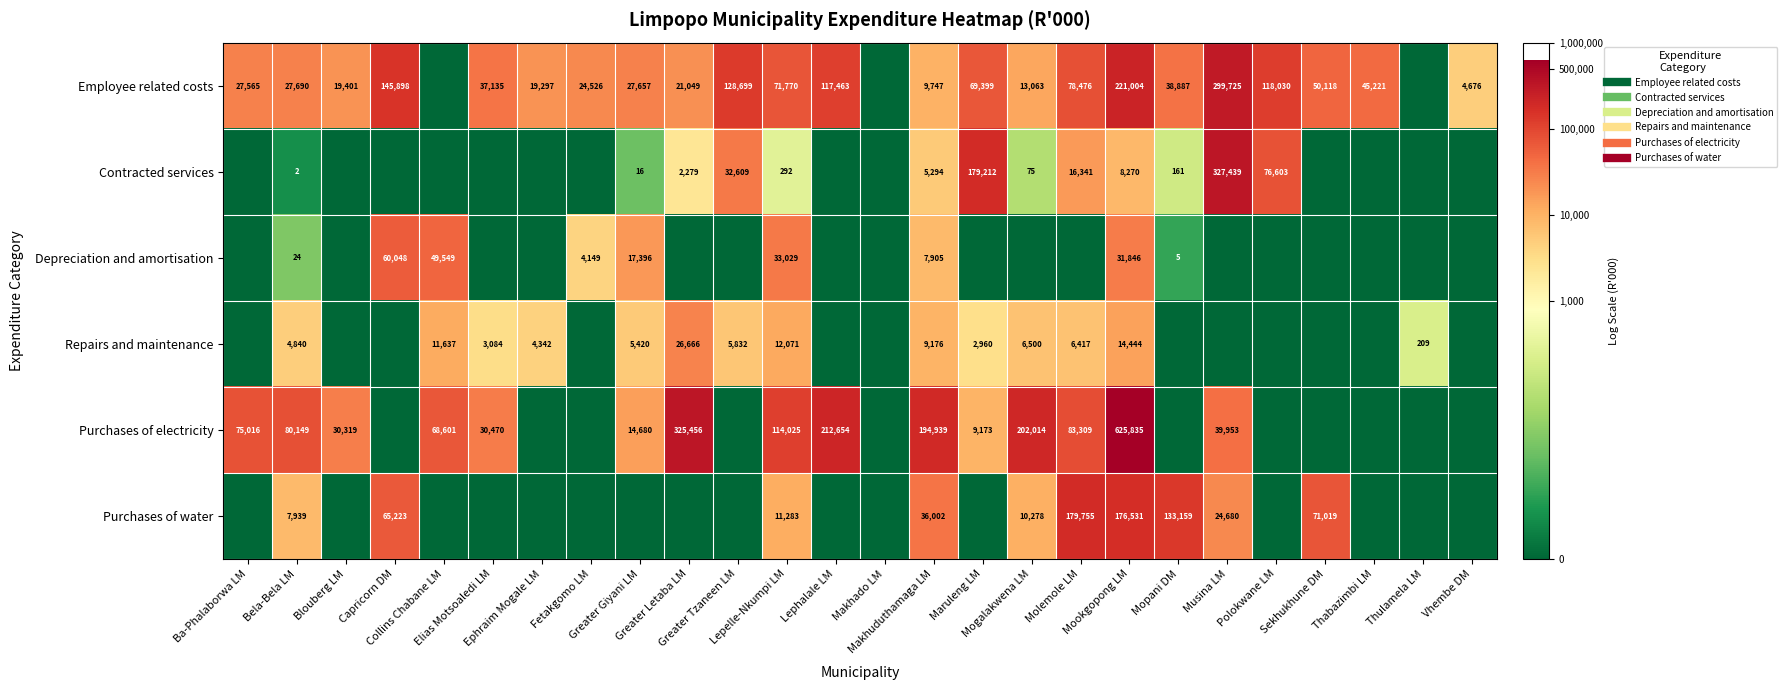

At which category is the sum across all series the highest?

Mookgopong LM